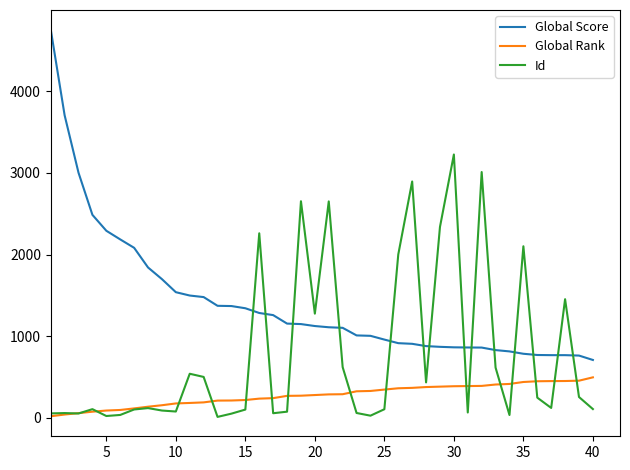

What is the maximum value shown in the chart?

4760